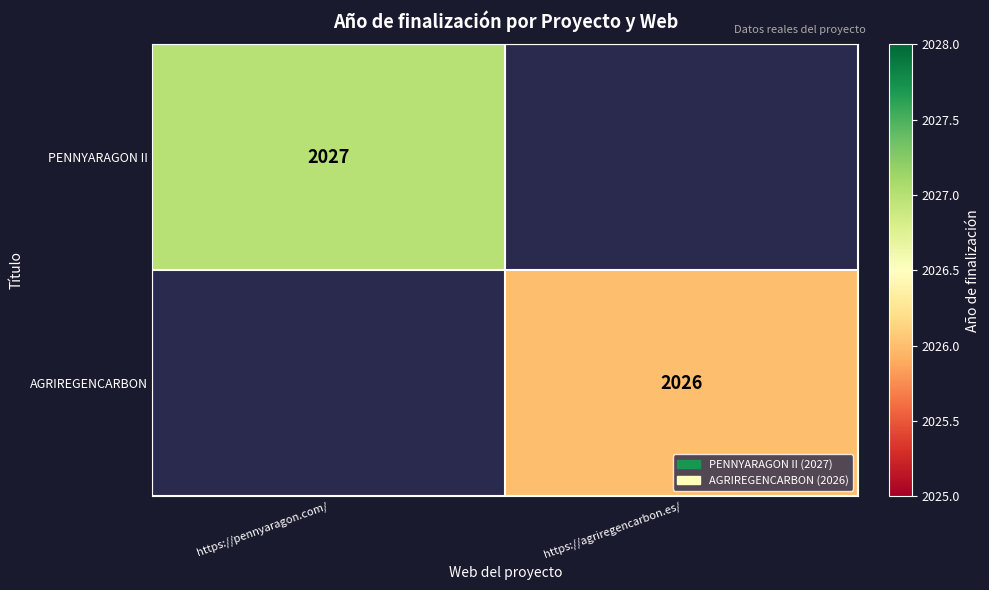

The AGRIREGENCARBON series shows 2026 at https://agriregencarbon.es/. True or false?

True